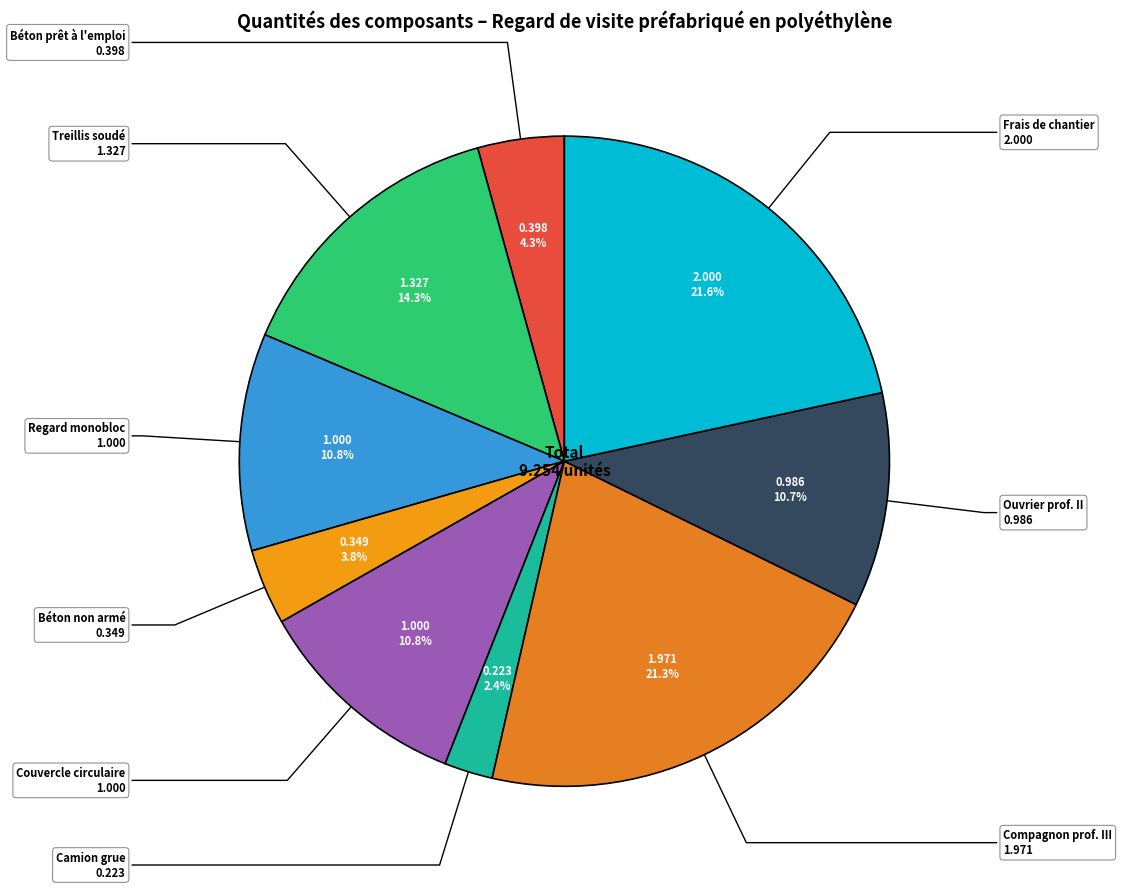

Count the number of slices in the pie.

9